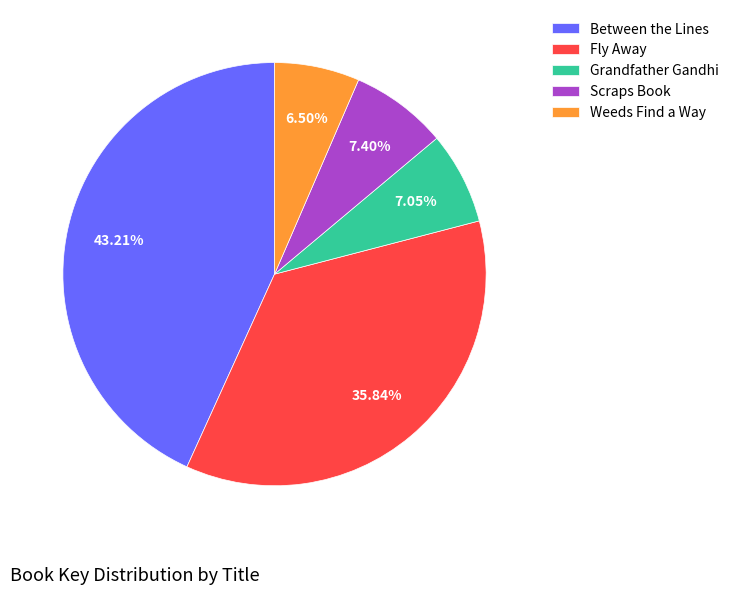

How many segments does this pie chart have?

5